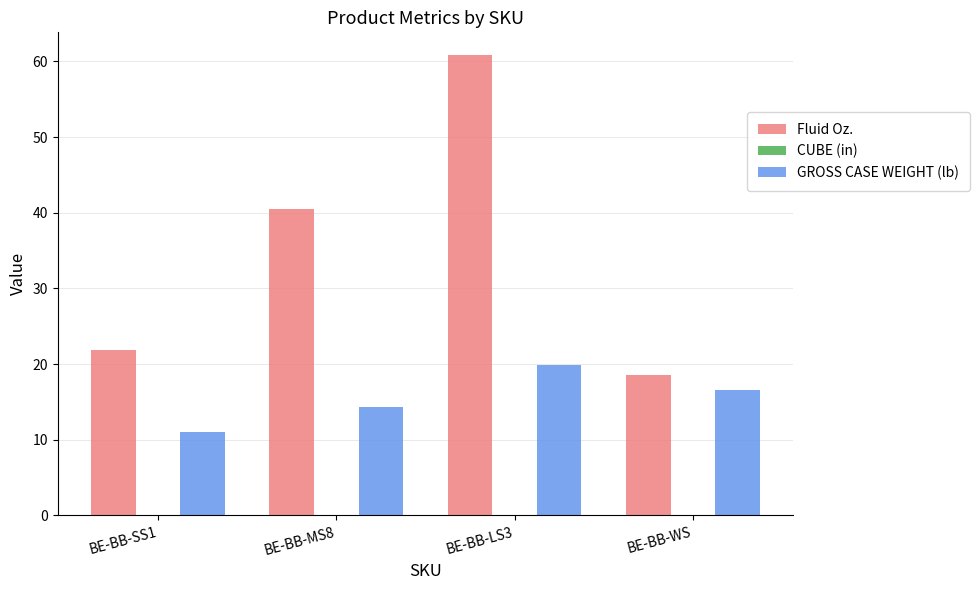

Is it true that GROSS CASE WEIGHT (lb) equals 19.8 at BE-BB-LS3?

True